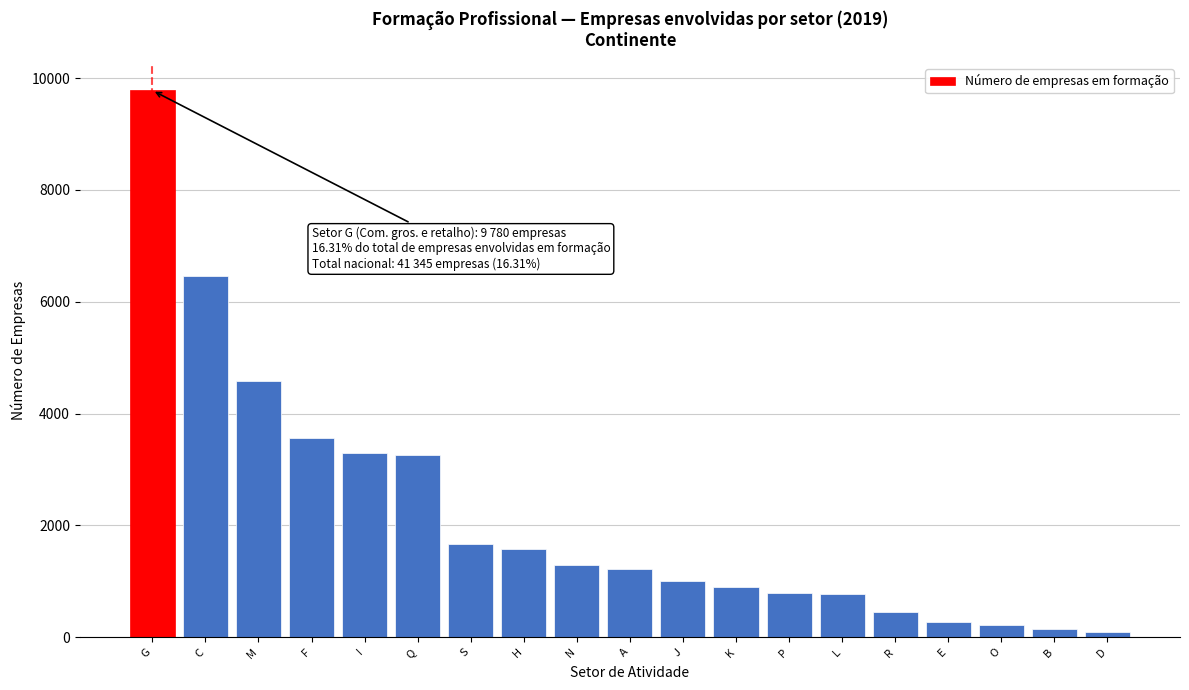

What is the greatest value displayed?

9780